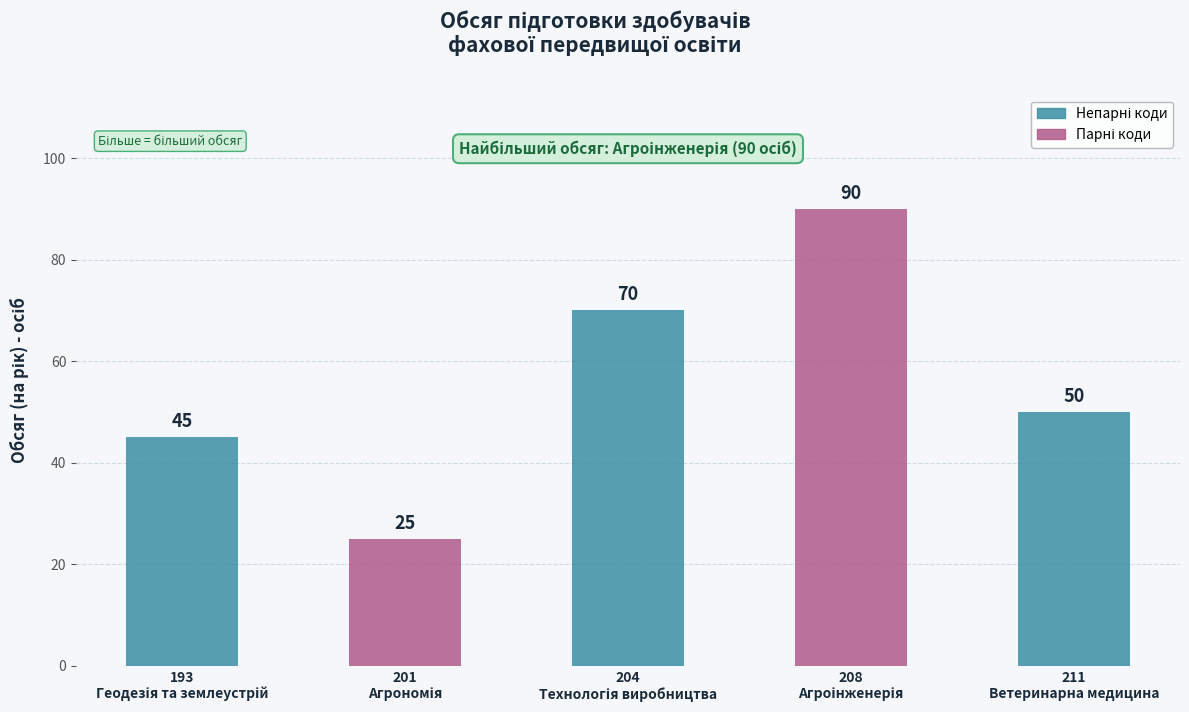

What is the approximate value at 211
Ветеринарна медицина, to the nearest 10?

50